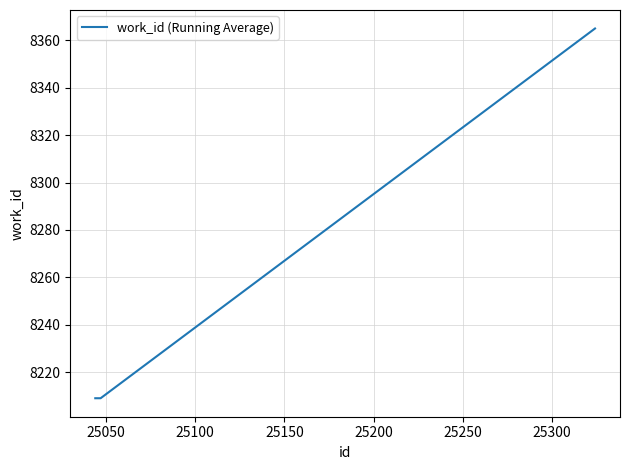

What is the greatest value displayed?

8365